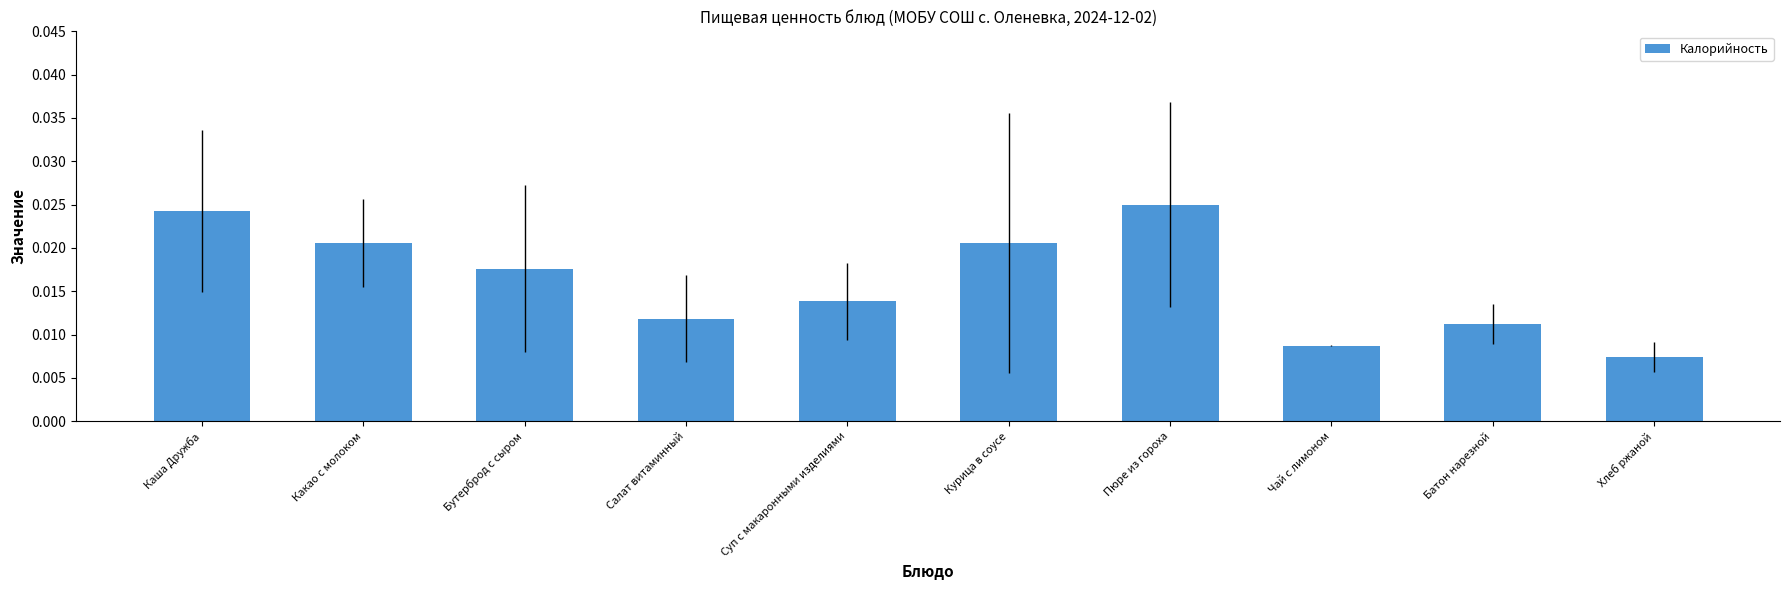

Between Чай с лимоном and Батон нарезной, which is larger?

Батон нарезной